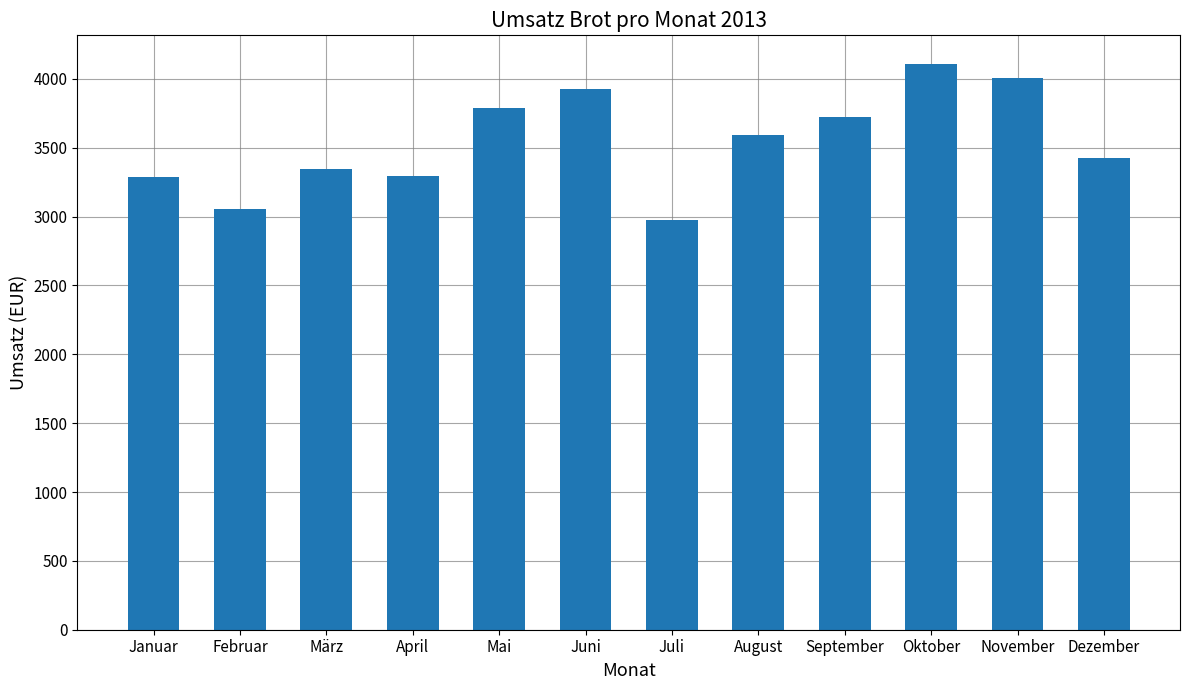

True or false: the data shows 956.3 at Juni.

False